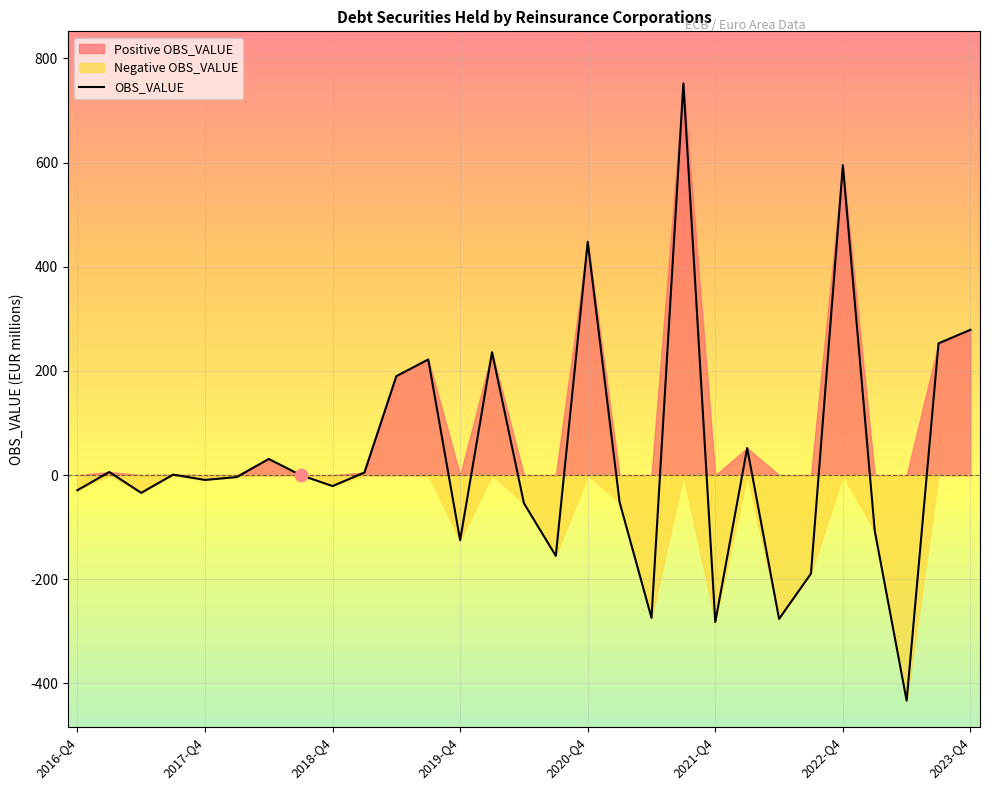

What is the change in value from 2016-Q4 to 15?

-126.0